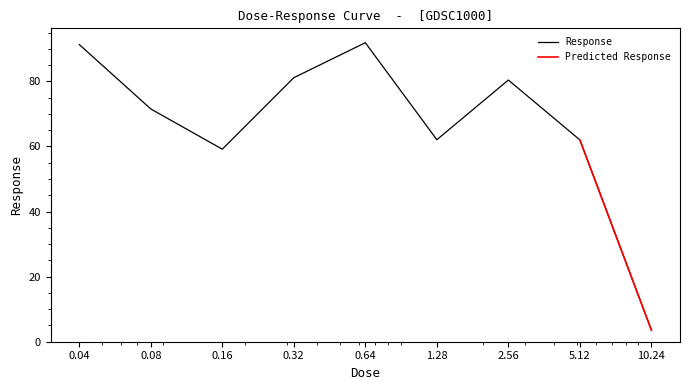

Reading right to left, list all the values displayed in this chart.

3.6	62.0	80.4	62.1	91.9	81.1	59.2	71.5	91.3